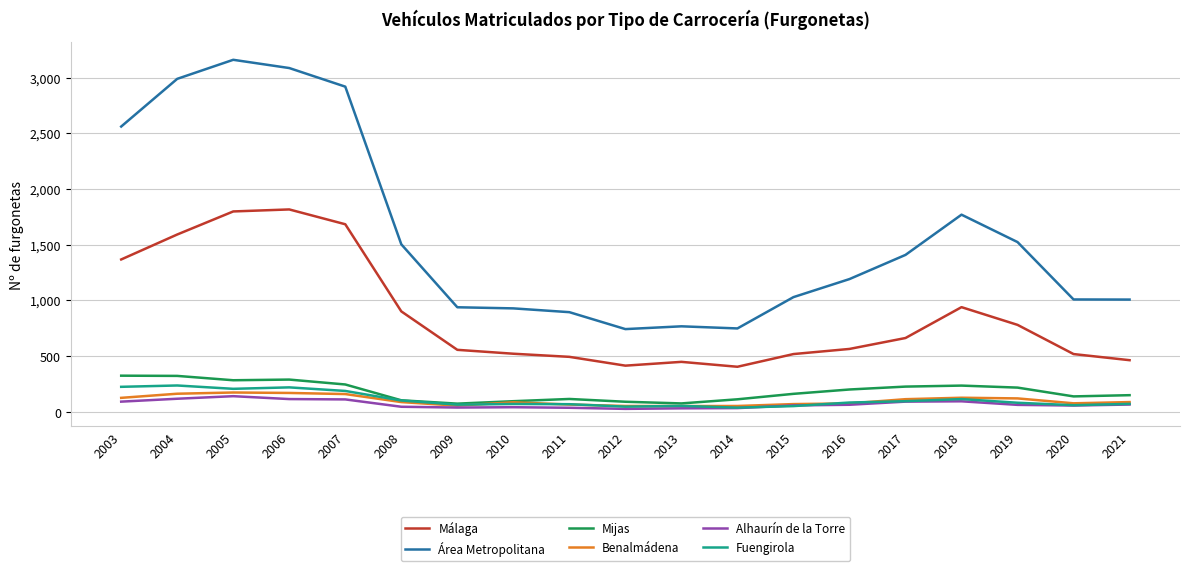

What is the difference between the highest and lowest values at 2003?

2469